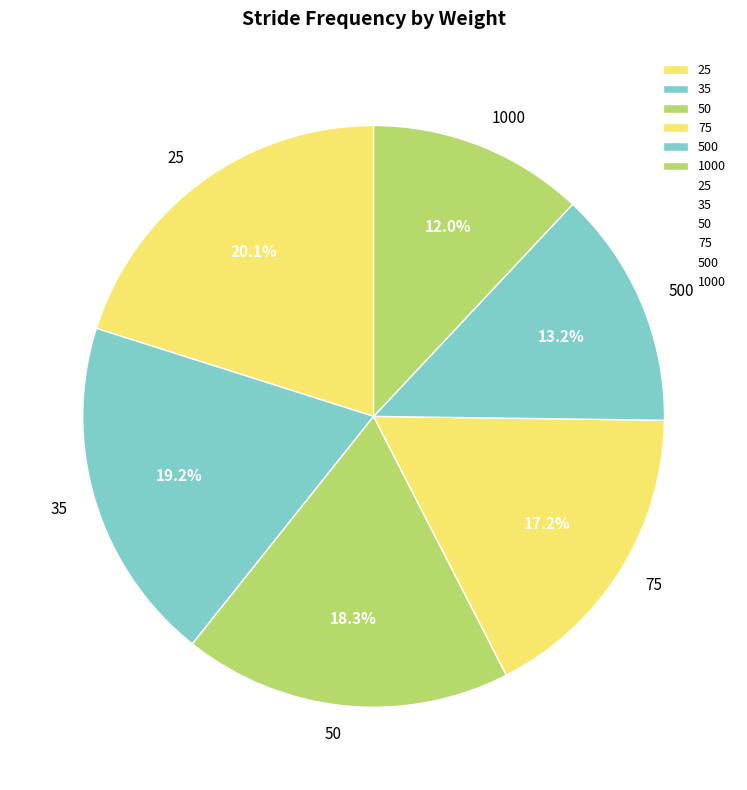

To the nearest percent, what portion does 500 represent?

13%